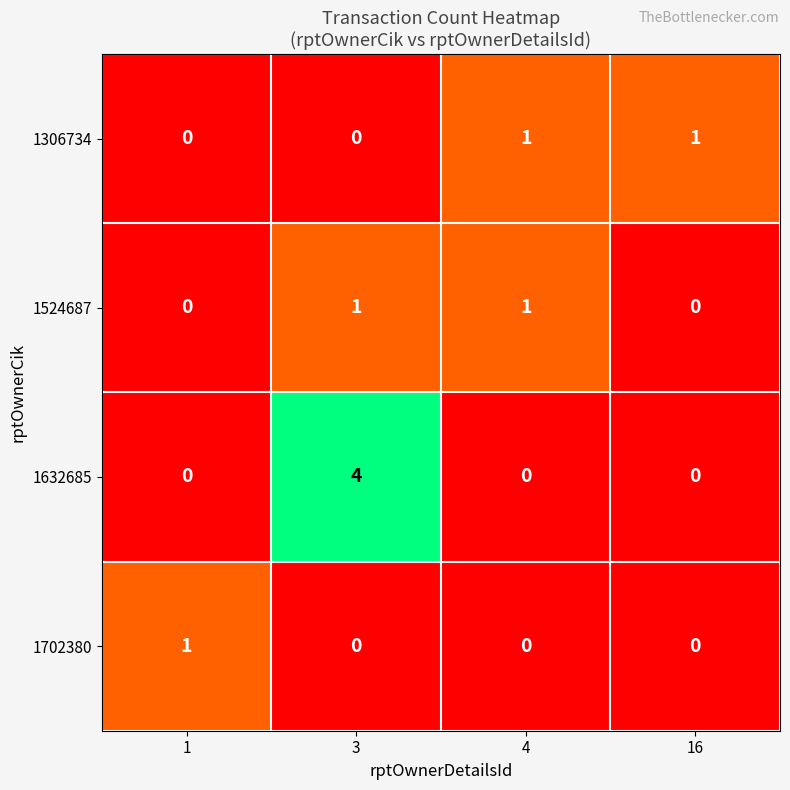

The 1306734 series shows -1 at 1. True or false?

False